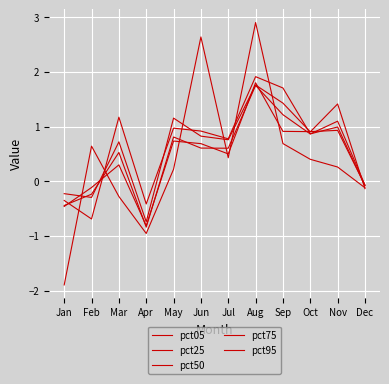

How many lines are shown in the chart?

5